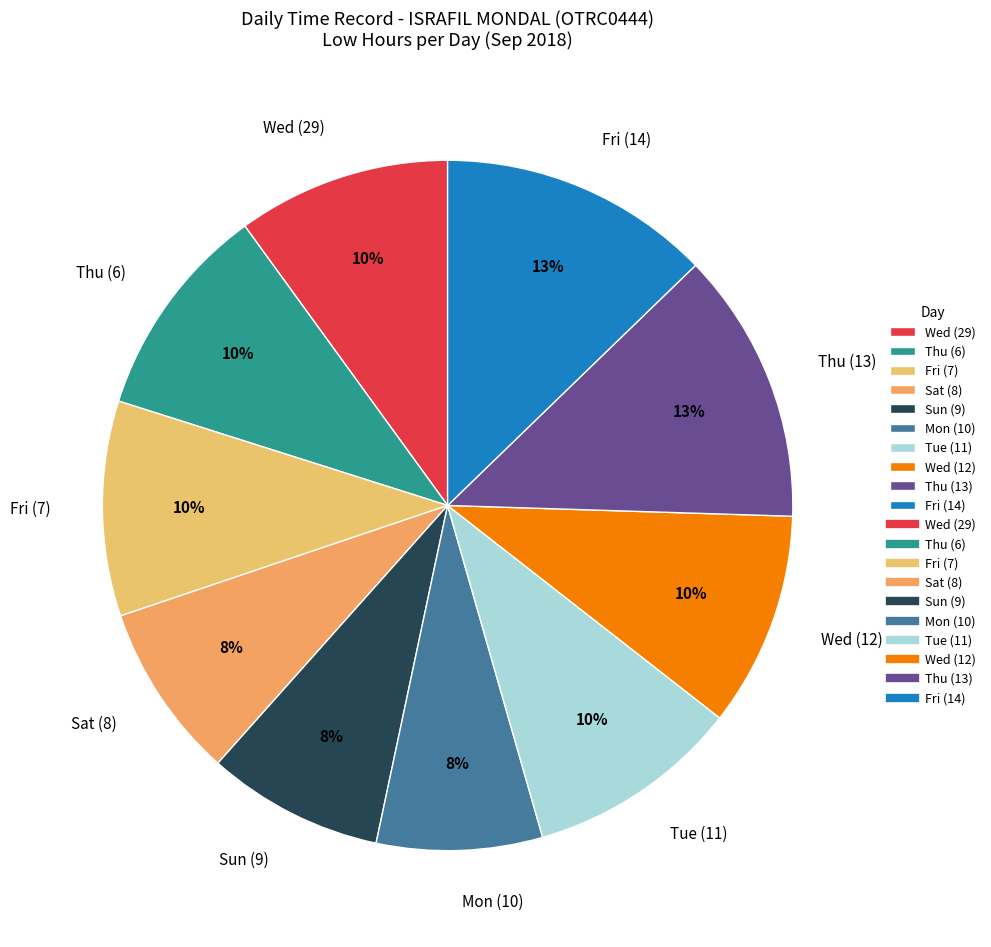

Is there any slice that represents more than half of the pie?

No